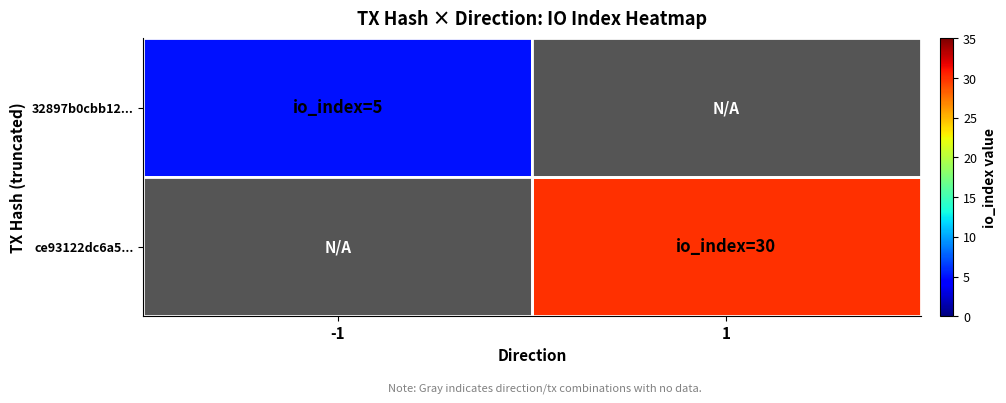

List the series in order of their overall mean, lowest first.

32897b0cbb12..., ce93122dc6a5...